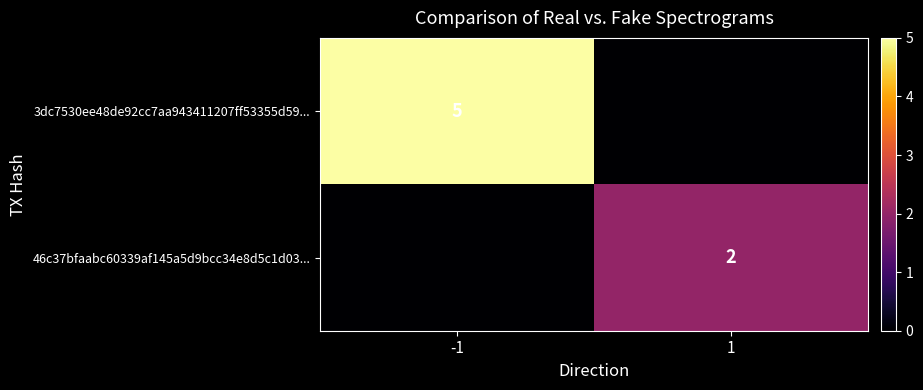

At how many categories does at least one series exceed 0?

2